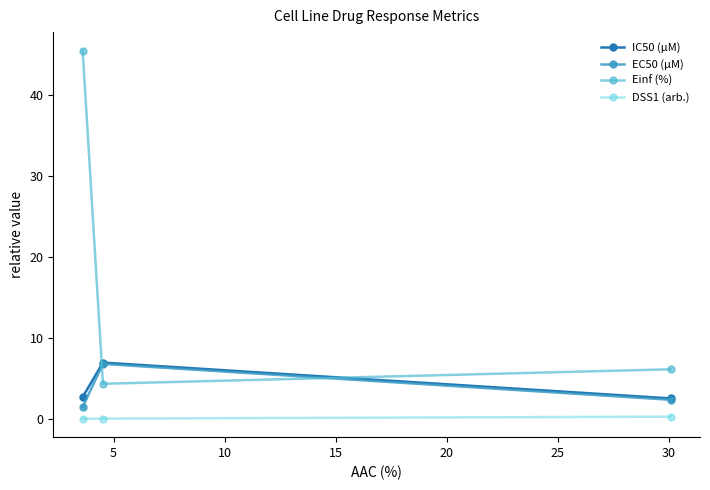

What is the value of the Einf (%) point at the 1st from the left?

45.5